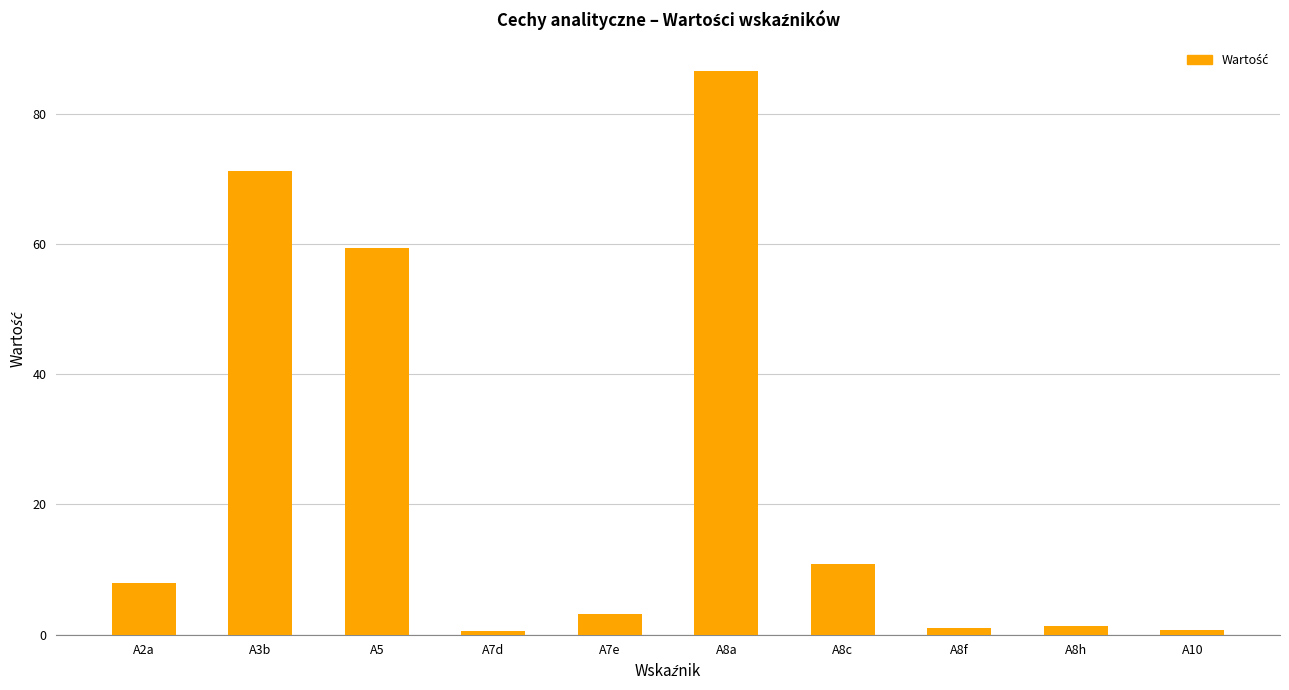

What is the difference between the values at A5 and A2a?

51.5